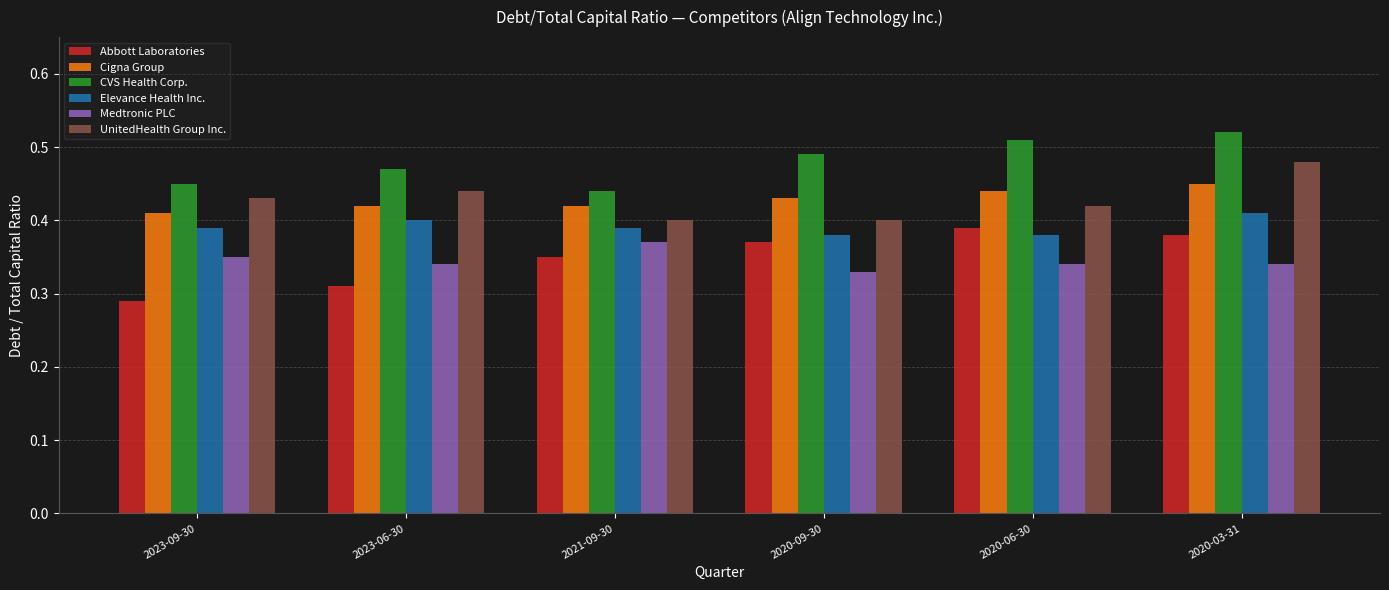

True or false: Elevance Health Inc. has a value of 0.4 at 2023-06-30.

True